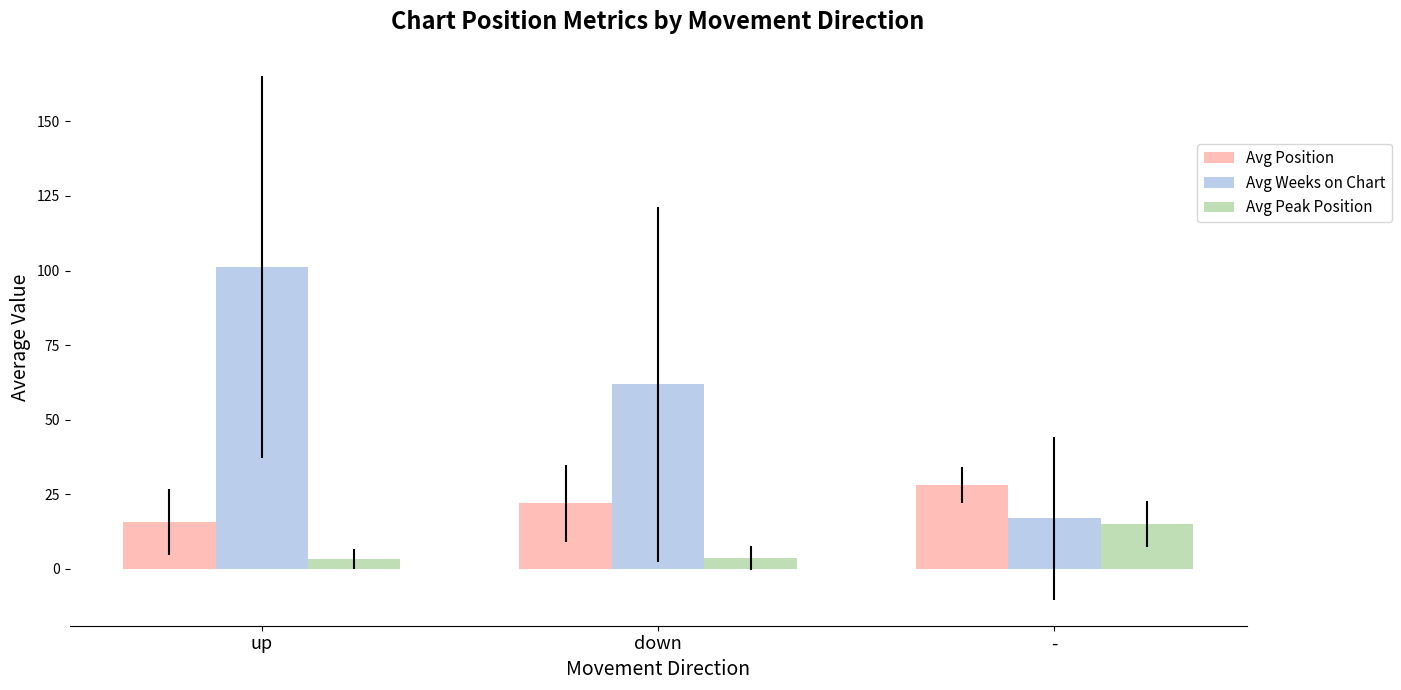

Rank the categories by Avg Position value from highest to lowest.

-, down, up